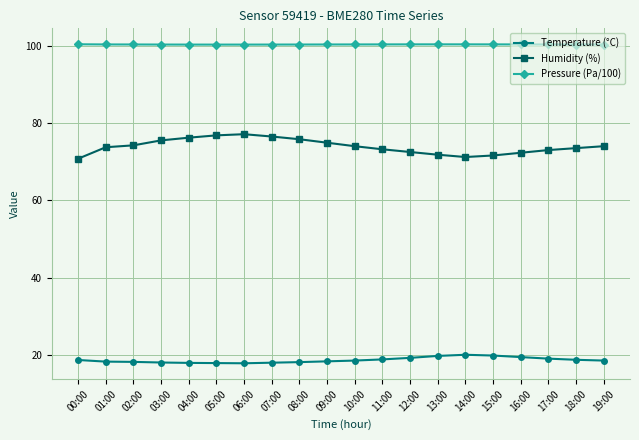

What are all the series names shown in the legend?

Temperature (°C), Humidity (%), Pressure (Pa/100)